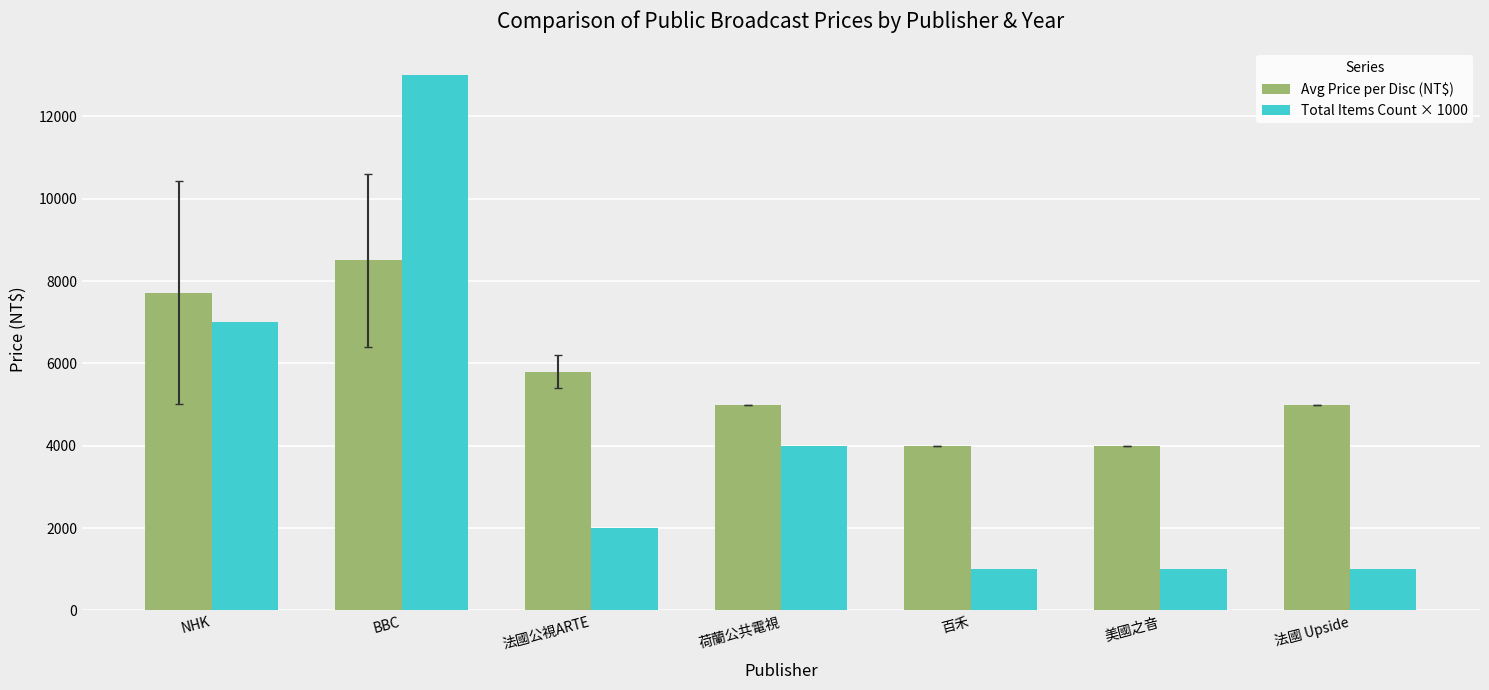

At which category is the sum across all series the highest?

BBC